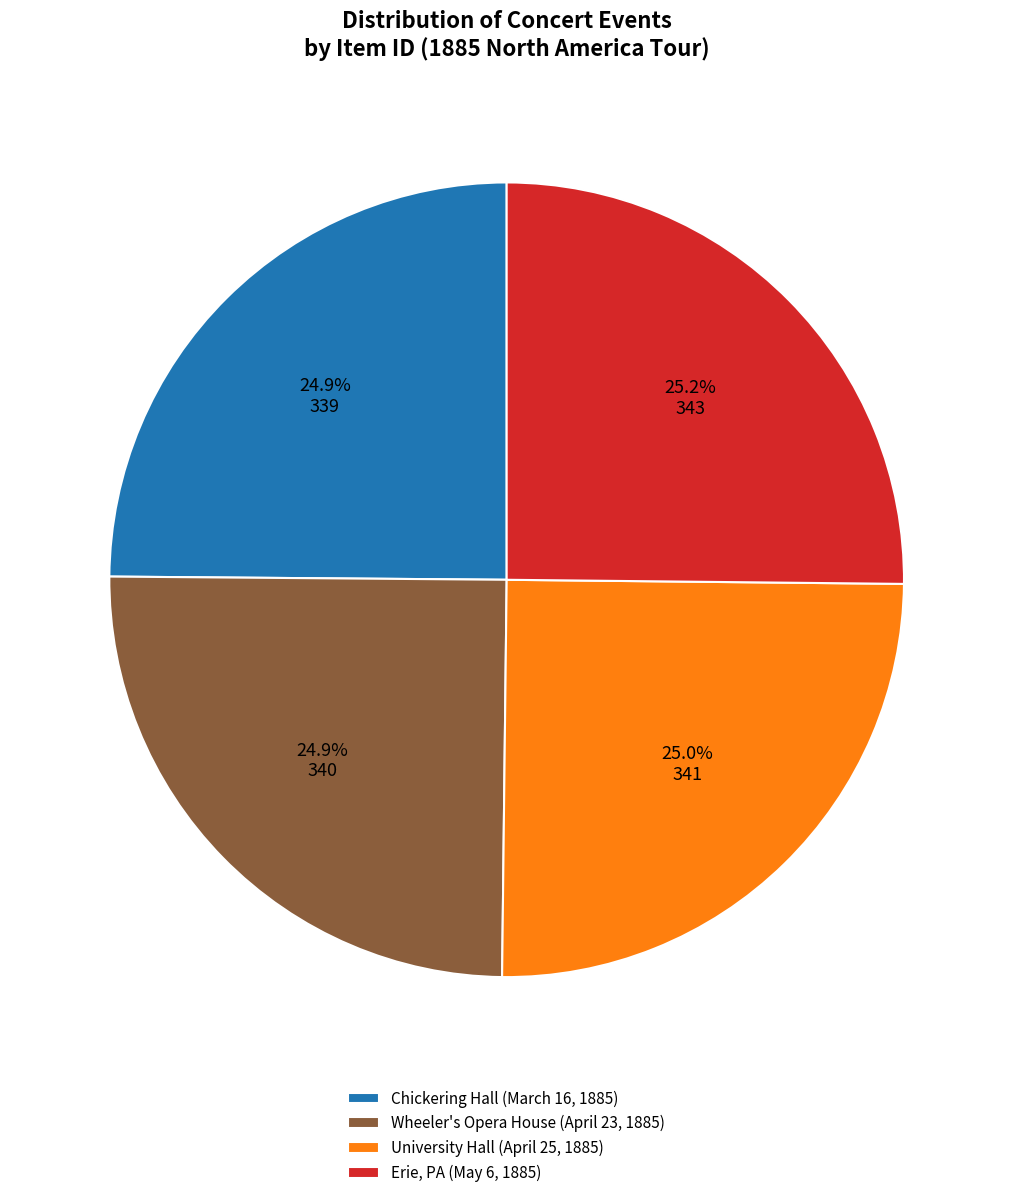

What is the ratio of the value at Chickering Hall (March 16, 1885) to the value at Wheeler's Opera House (April 23, 1885)?

1.0